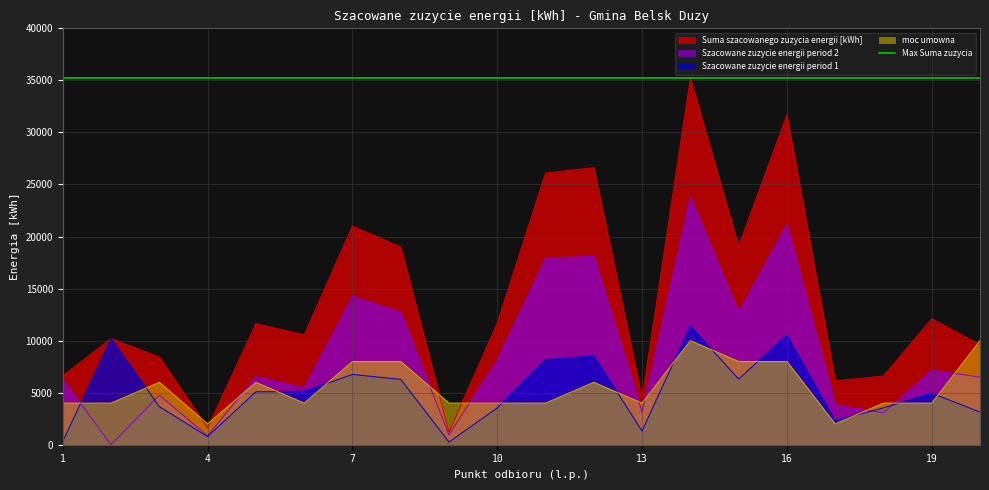

What is the sum of the Szacowane zuzycie energii period 1 values at 15 and 13?

7636